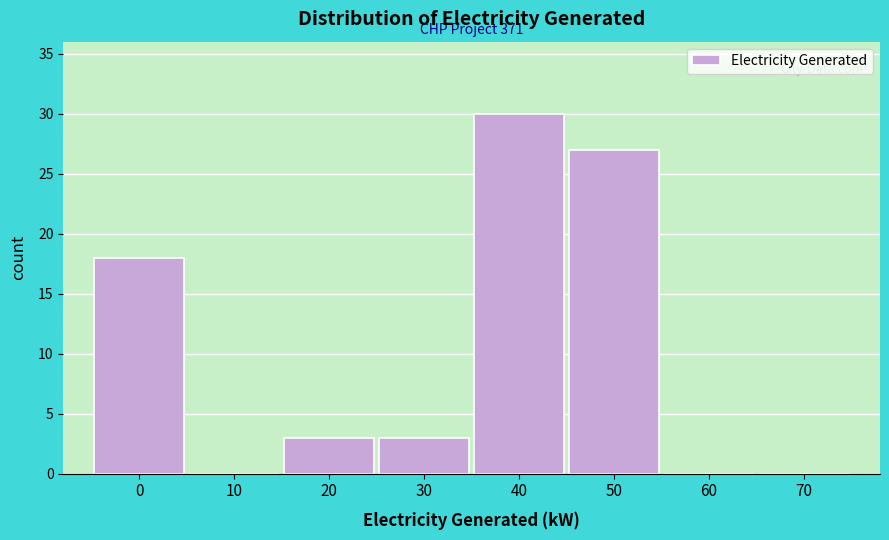

Reading right to left, extract all data points from this chart.

70=0	60=0	50=27	40=30	30=3	20=3	10=0	0=18